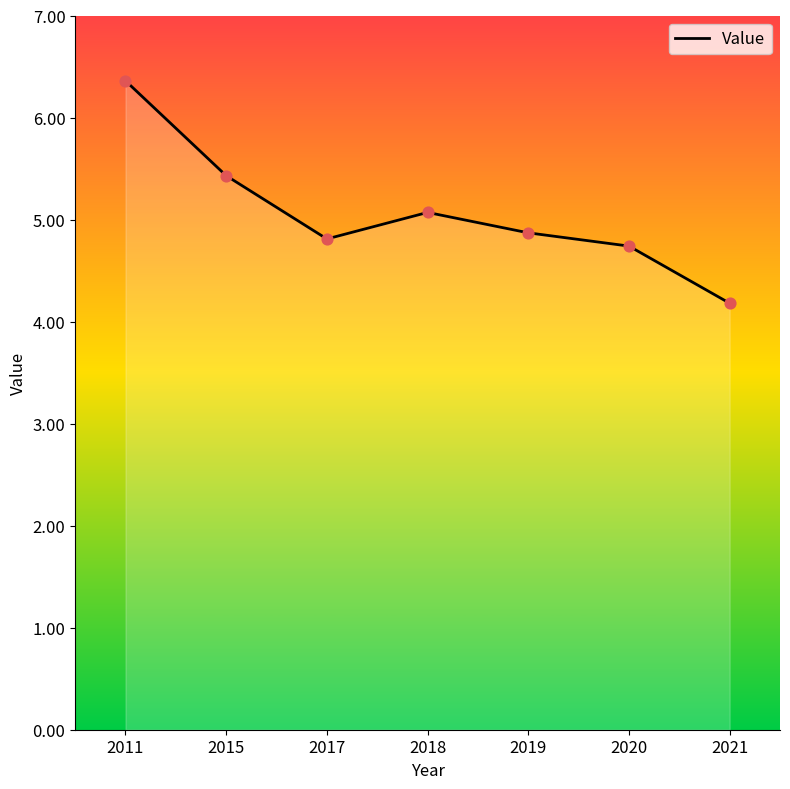

What is the change in value from 2015 to 2020?

-0.7